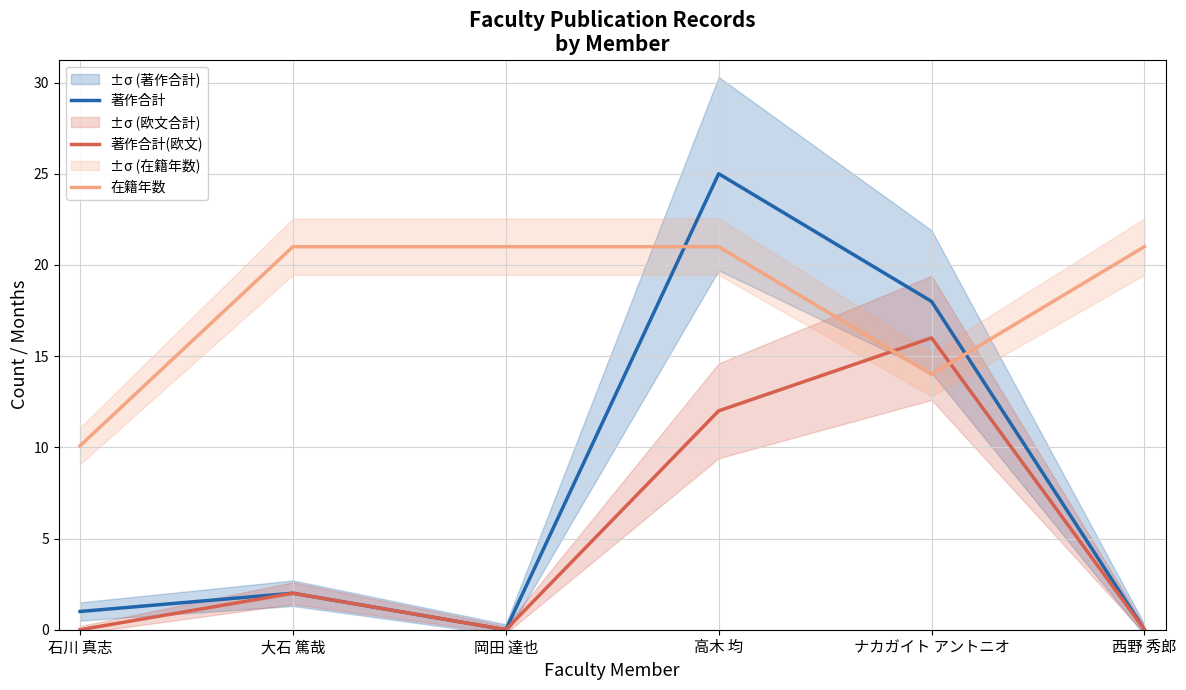

Does the chart have visible grid lines?

Yes